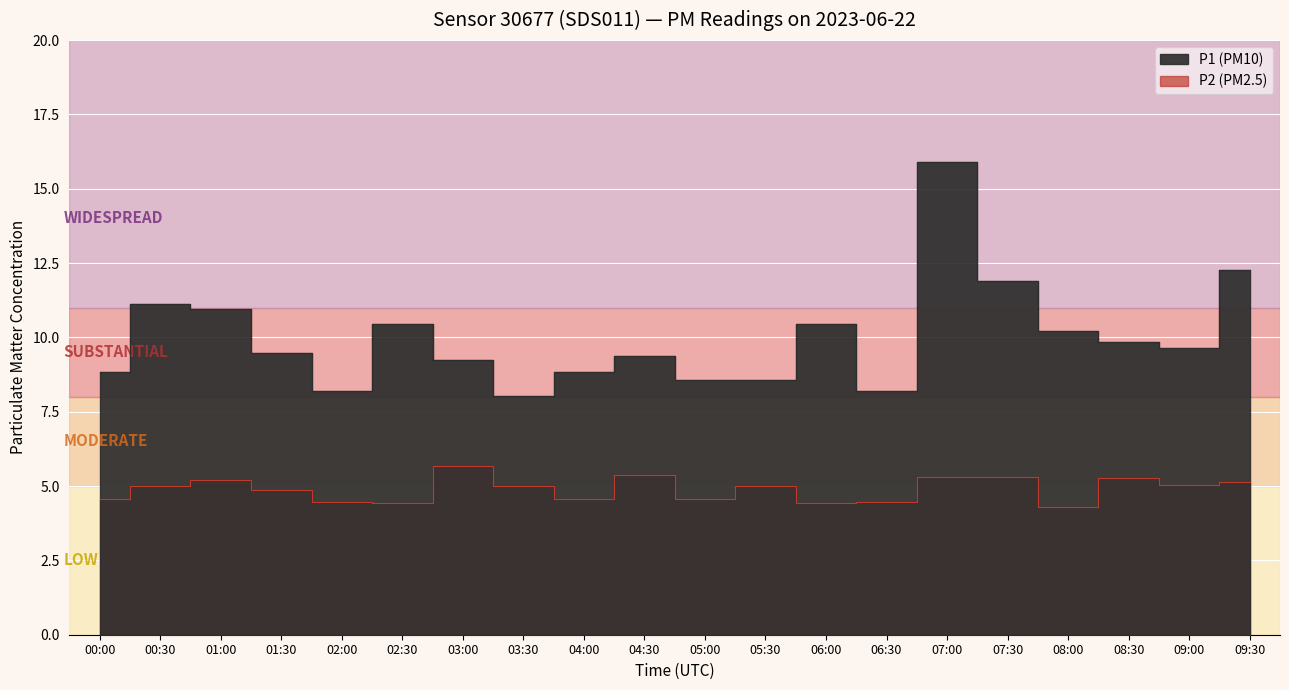

What is the minimum value shown in the chart?

4.3